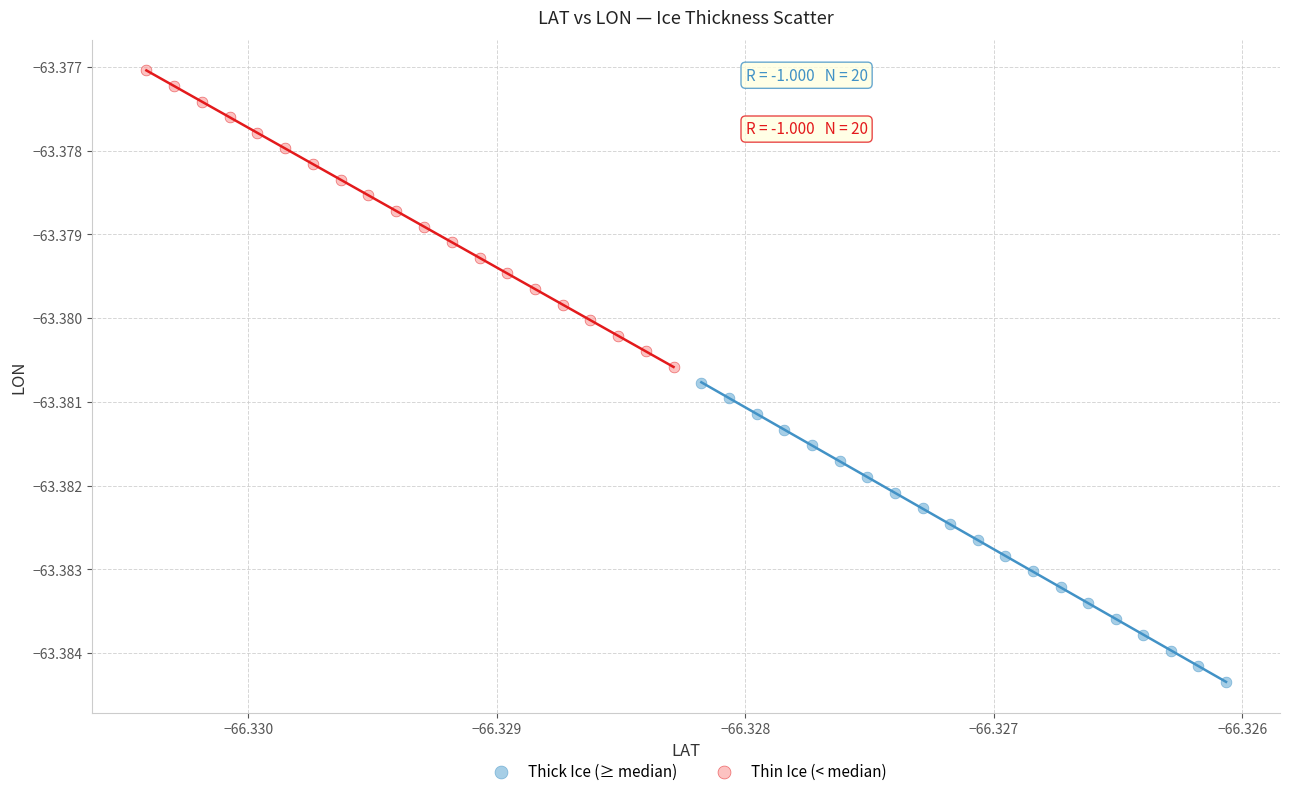

Which series contains the lowest Y value?

Thick Ice (≥ median)